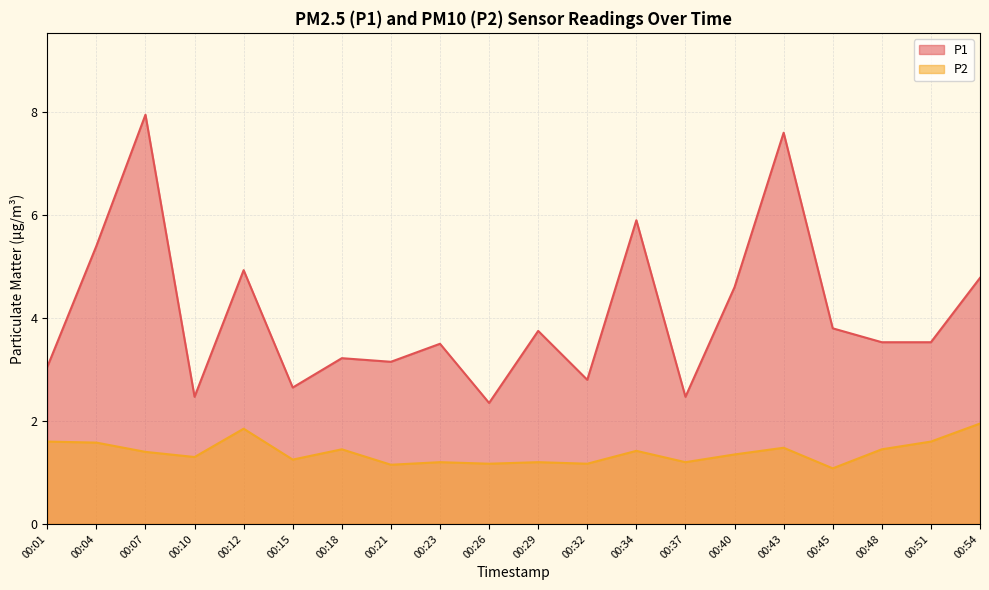

List the series in order of their overall mean, highest first.

P1, P2